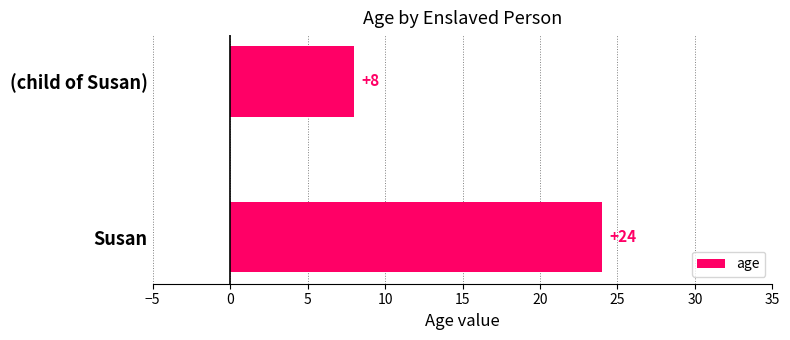

Rank the categories by value from highest to lowest.

Susan, (child of Susan)